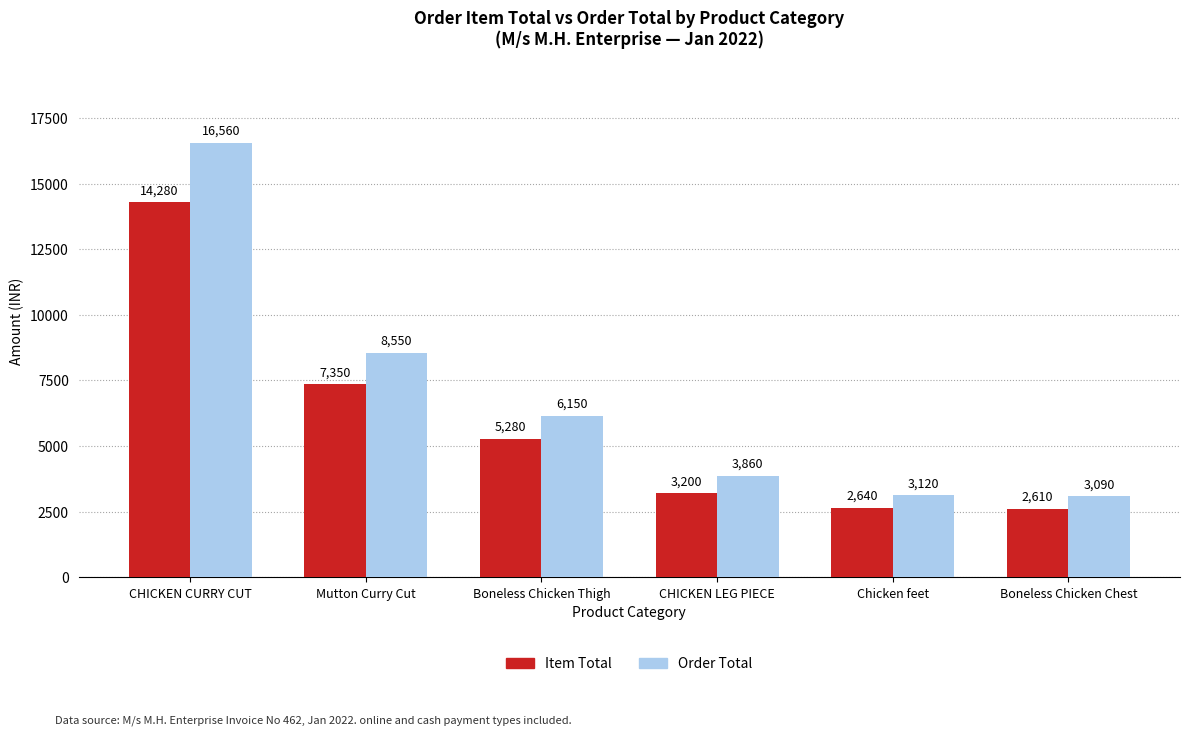

How many bars are there in each group?

2